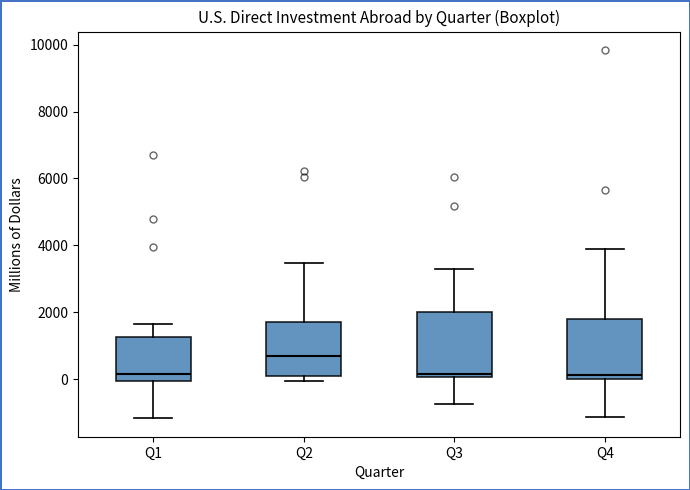

Reading left to right, read every box against the y-axis: the position of its median line, the range the box covers, and the ends of its whiskers. The values are not printed on the chart, so give them approximately, as read against the axis.

Q1: median 200, box 0 to 1200, whiskers -1200 to 1600
Q2: median 800, box 0 to 1600, whiskers 0 (just below the box's lower edge) to 3400
Q3: median 200, box 0 to 2000, whiskers -800 to 3200
Q4: median 200, box 0 to 1800, whiskers -1200 to 3800